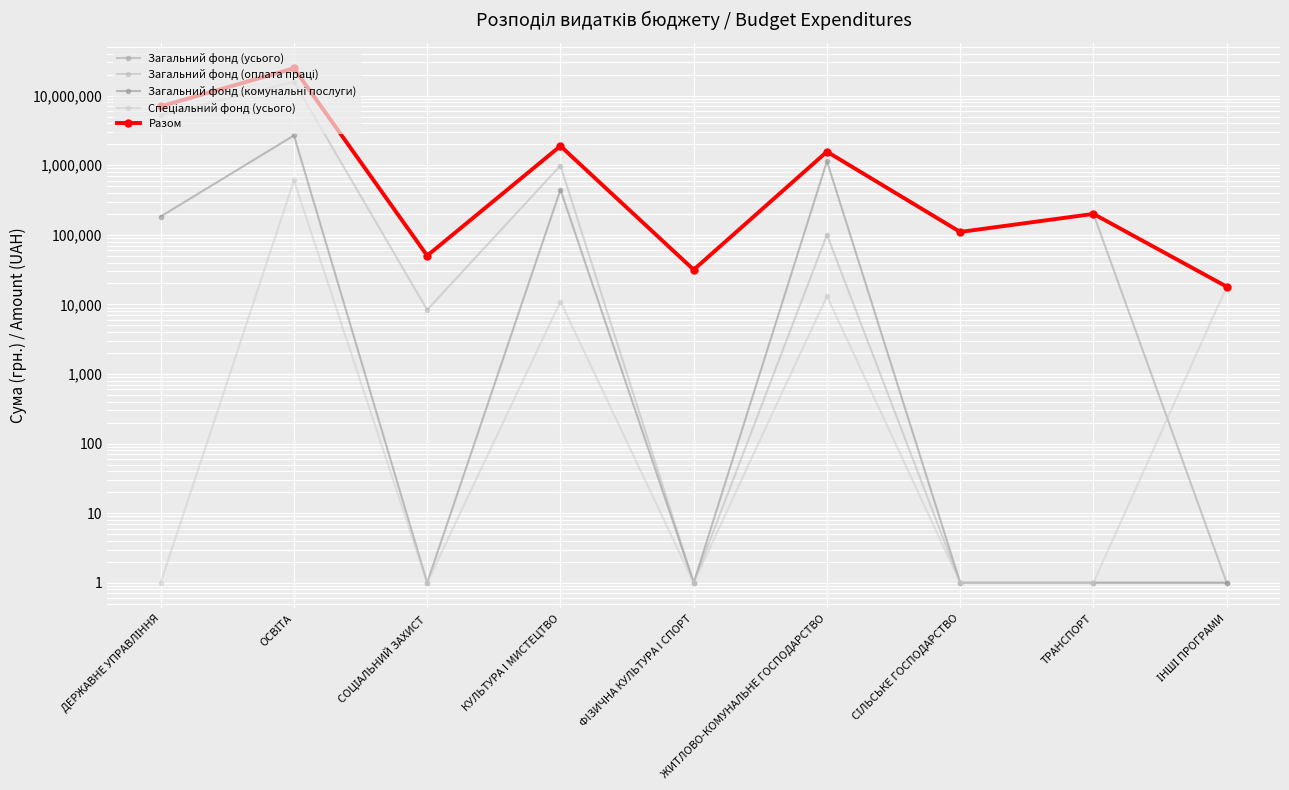

What is the value of the Разом point at the 7th from the left?

110000